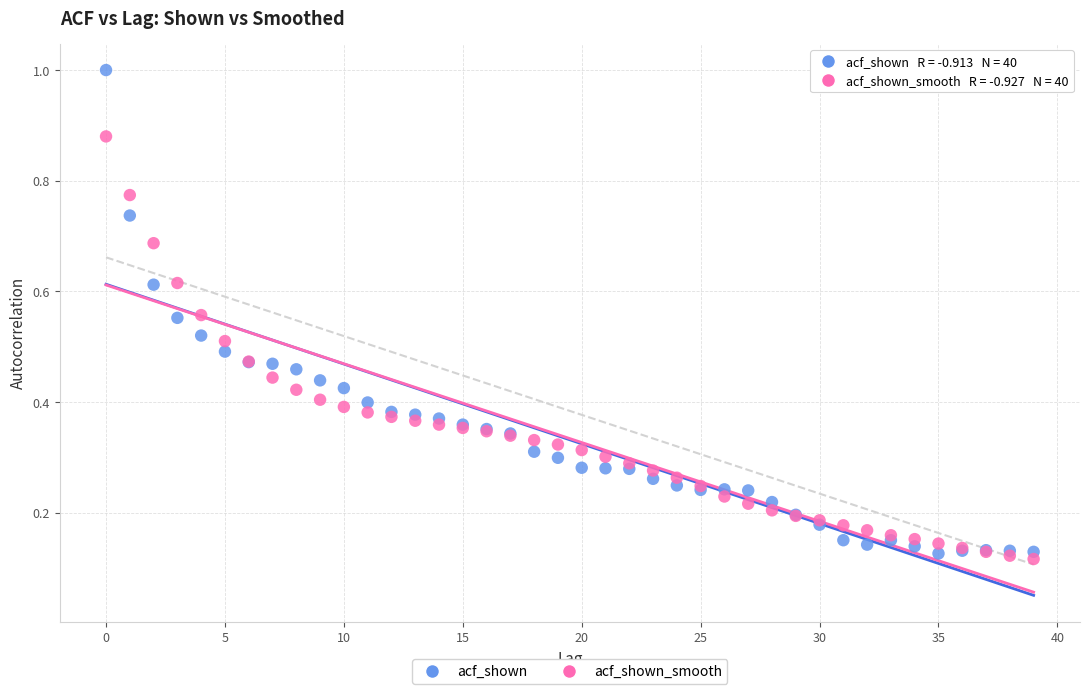

Which series reaches the maximum Y coordinate?

acf_shown